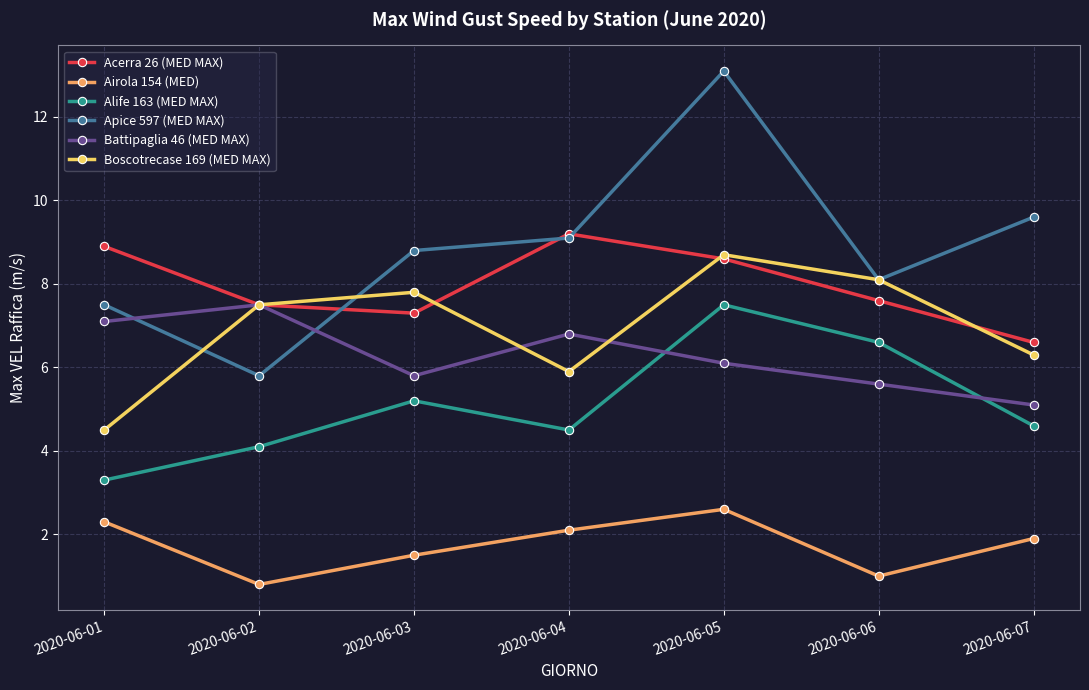

True or false: Boscotrecase 169 (MED MAX) has more than 2 interior local peaks.

False